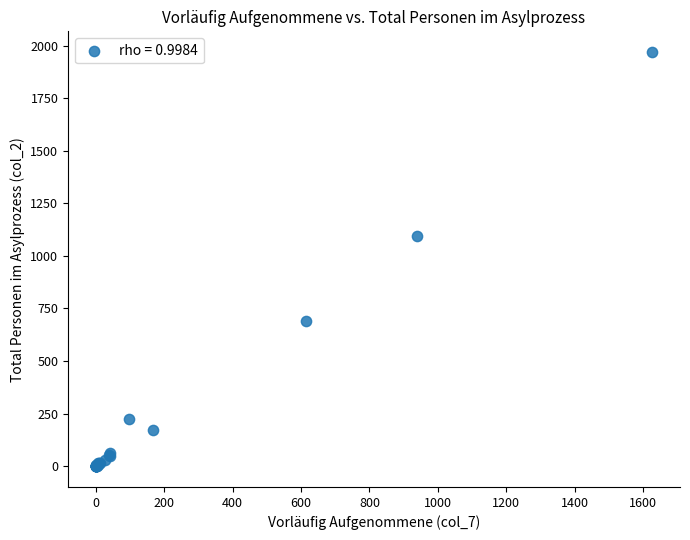

What Y value in the scatter plot is closest to 984?

1093